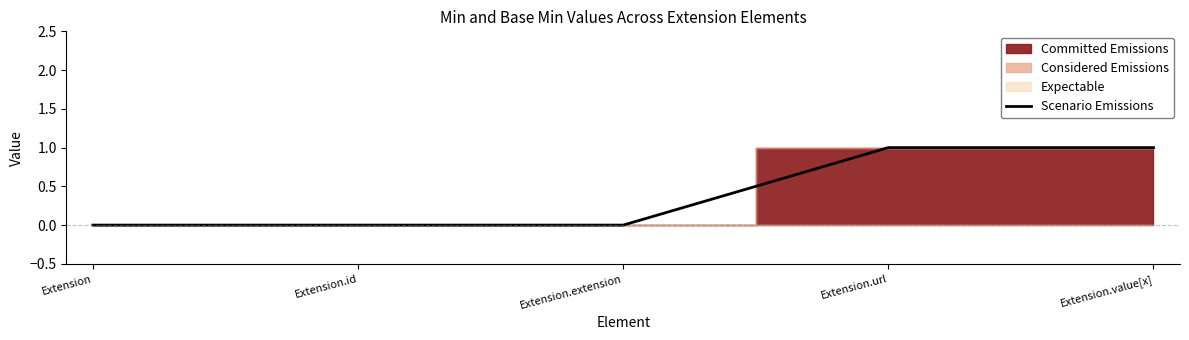

List the labels in order of value, smallest first.

Extension, Extension.id, Extension.extension, Extension.url, Extension.value[x]